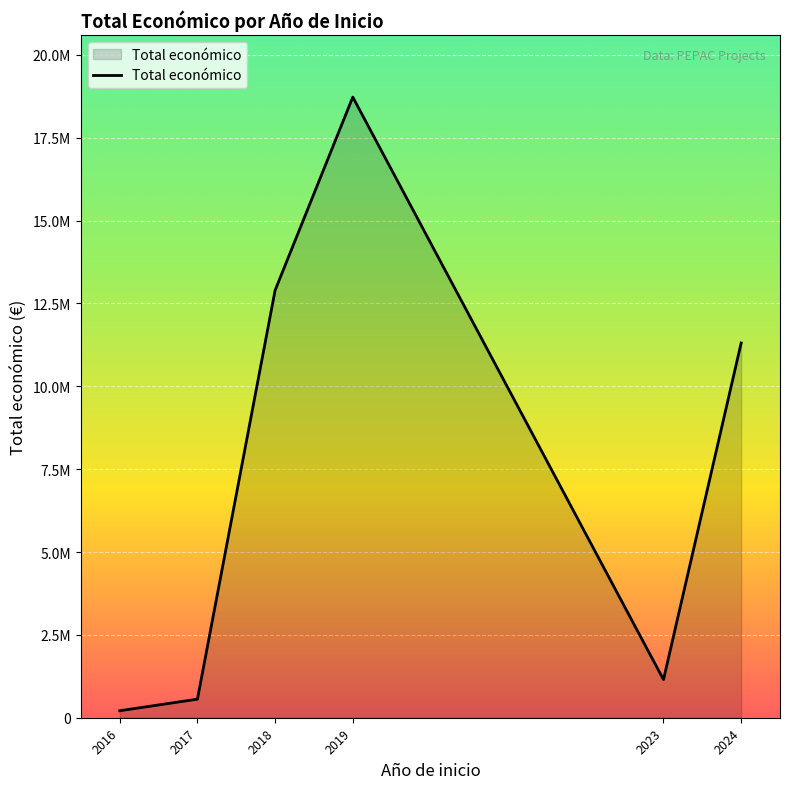

Does the chart display data point markers on the line(s)?

No